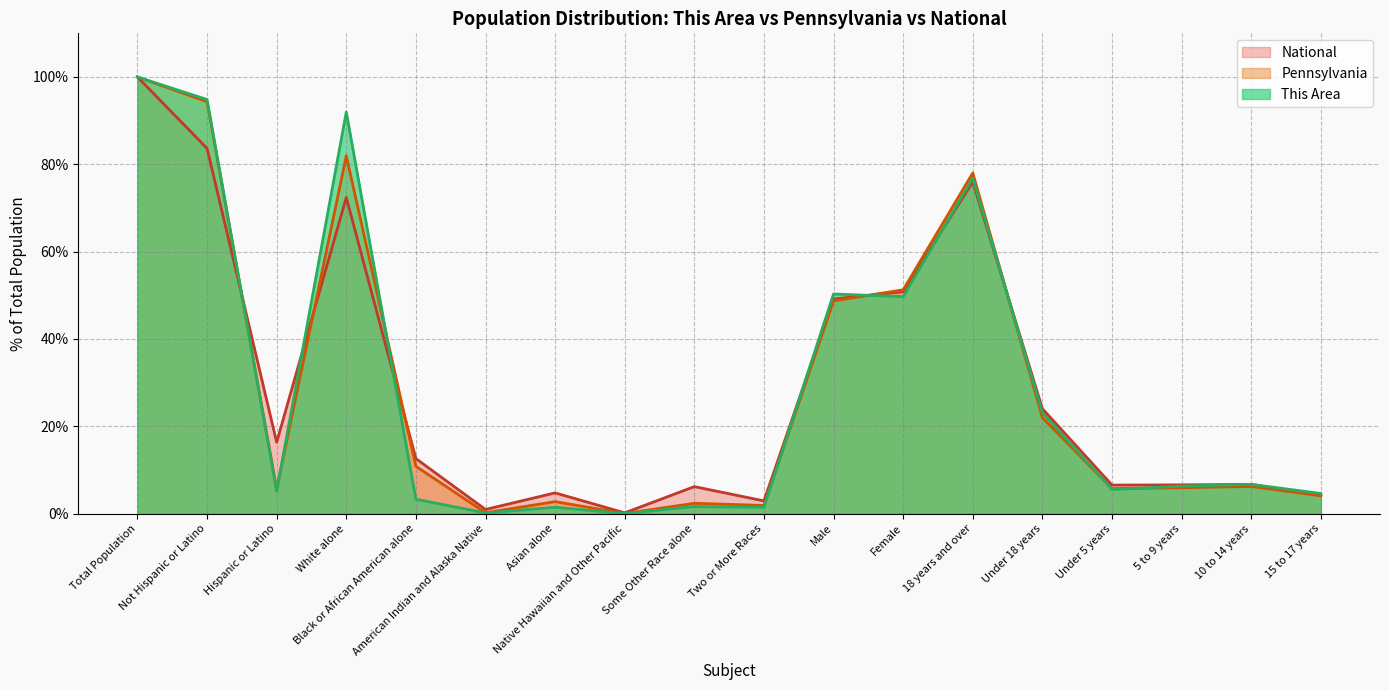

What is the maximum value shown in the chart?

100.0